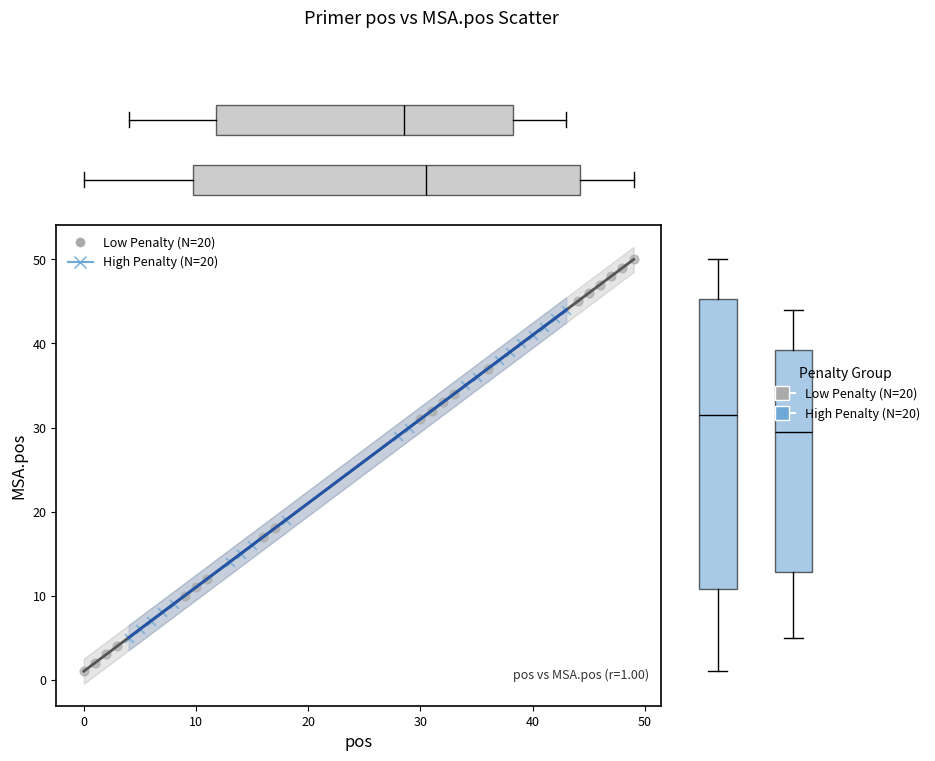

Which series has the widest spread of Y values?

Low Penalty (N=20)